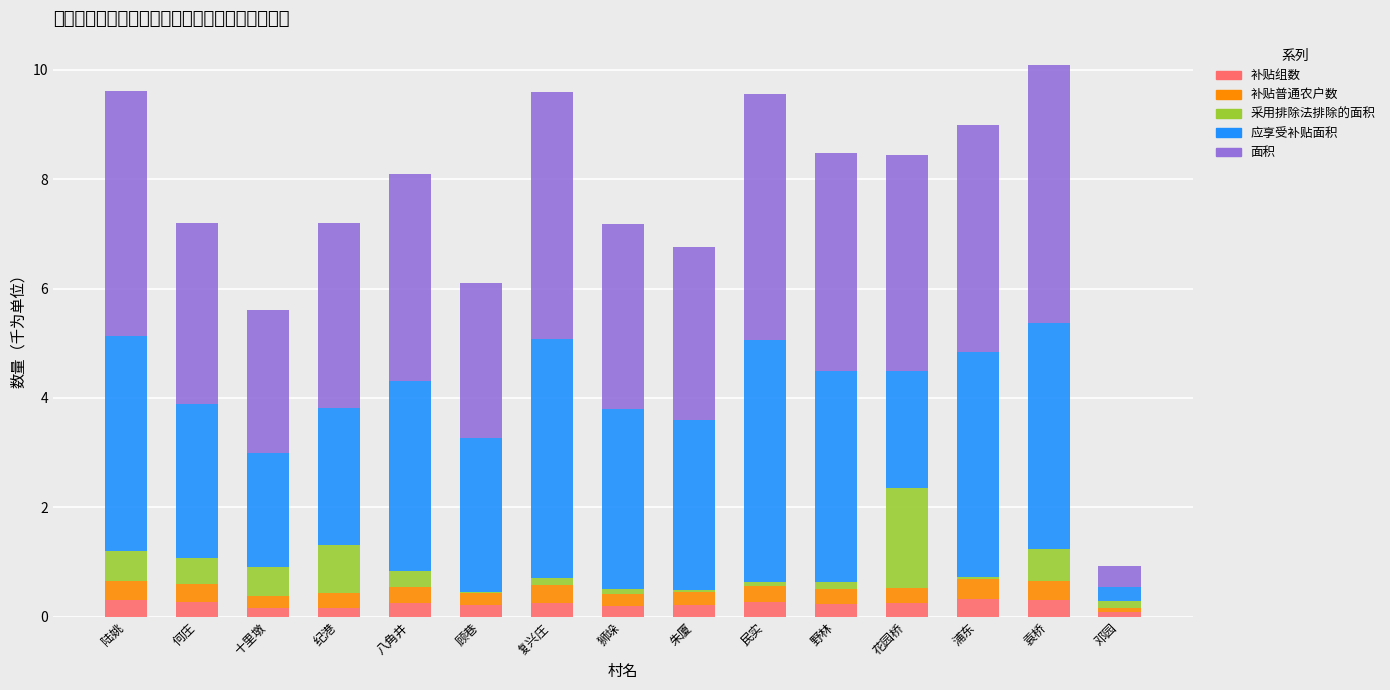

List the labels in order of 应享受补贴面积 value, smallest first.

邓园, 十里墩, 花园桥, 纪港, 顾巷, 何庄, 朱厦, 狮垛, 八角井, 野林, 陆姚, 浦东, 袁桥, 复兴庄, 民实